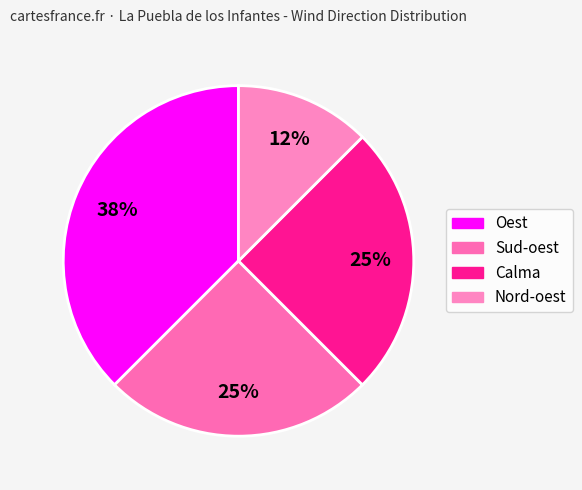

To the nearest percent, what is the average slice percentage?

25%